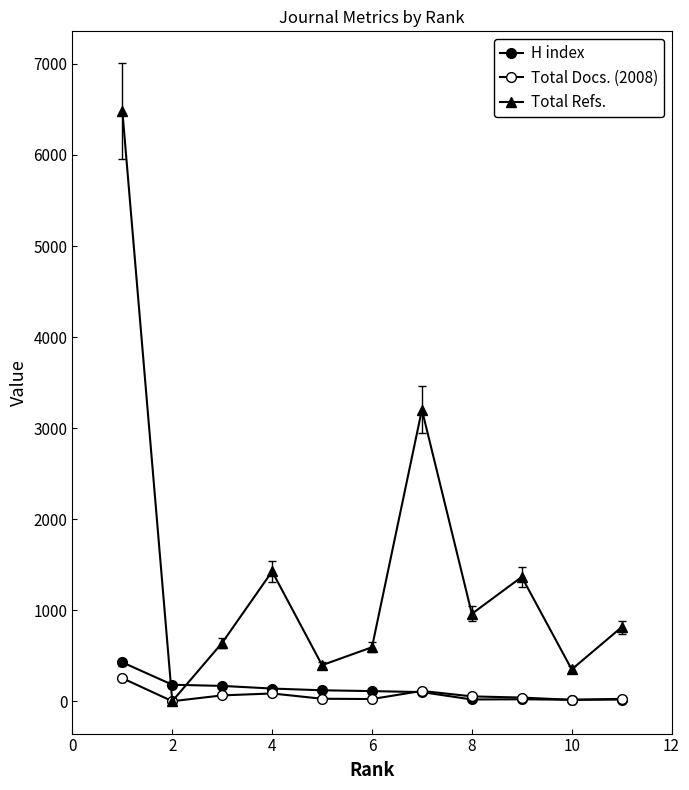

Is this an area chart (filled region under the line)?

No